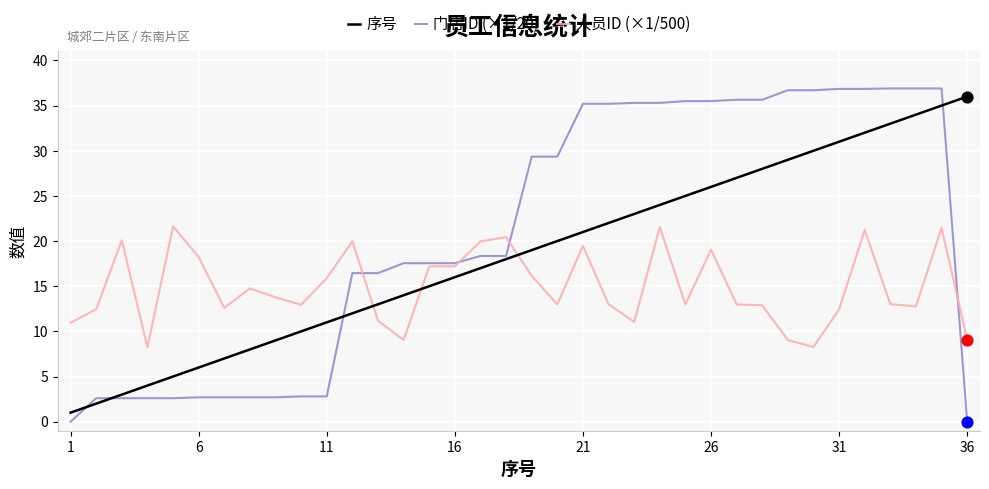

Which series has the largest total across all categories?

门店ID (×1/20)